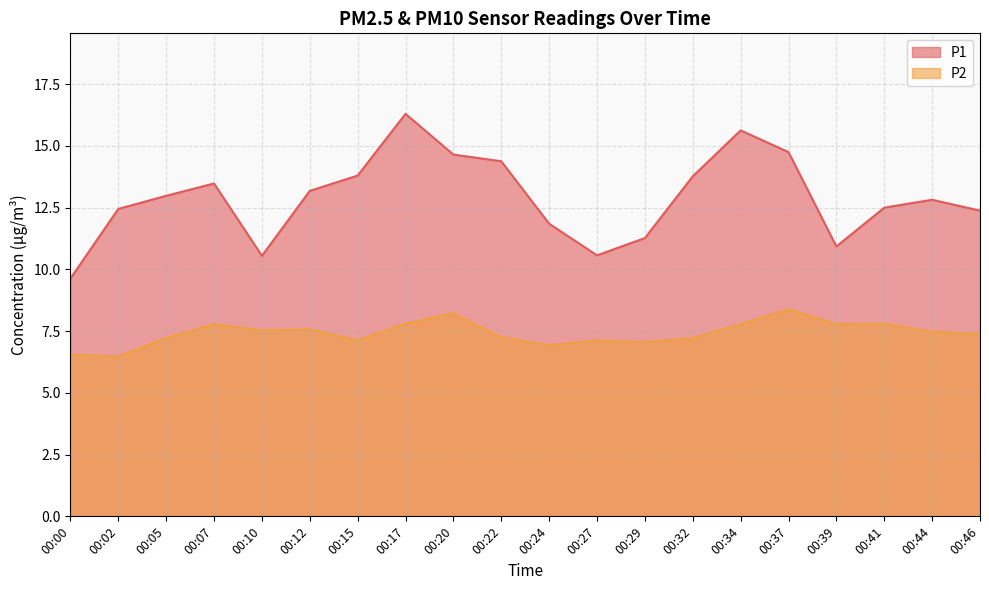

Which series changed the most between 00:07 and 00:44?

P1